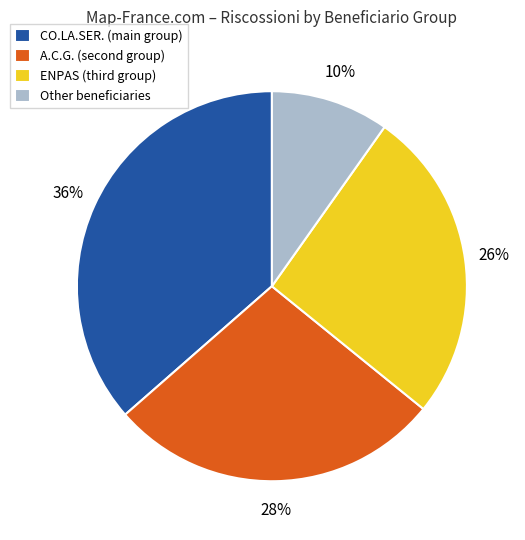

Is there any slice that represents more than half of the pie?

No